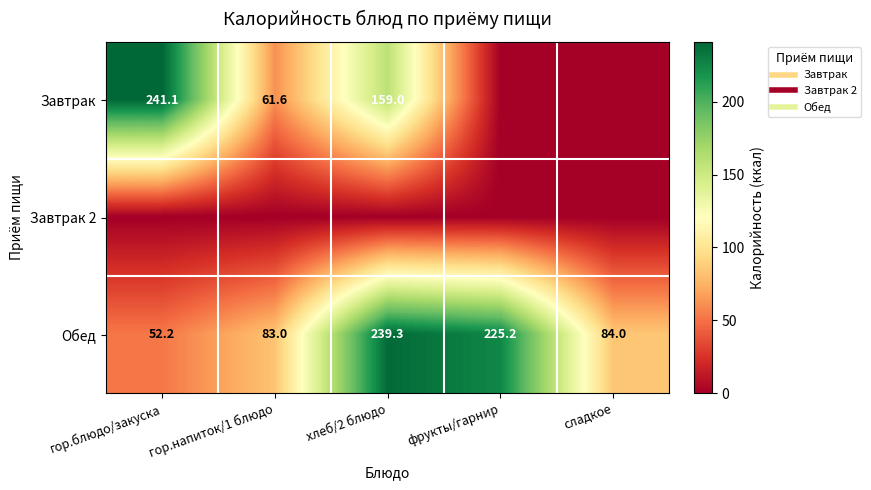

At хлеб/2 блюдо, list the series in order from largest to smallest.

Обед, Завтрак, Завтрак 2